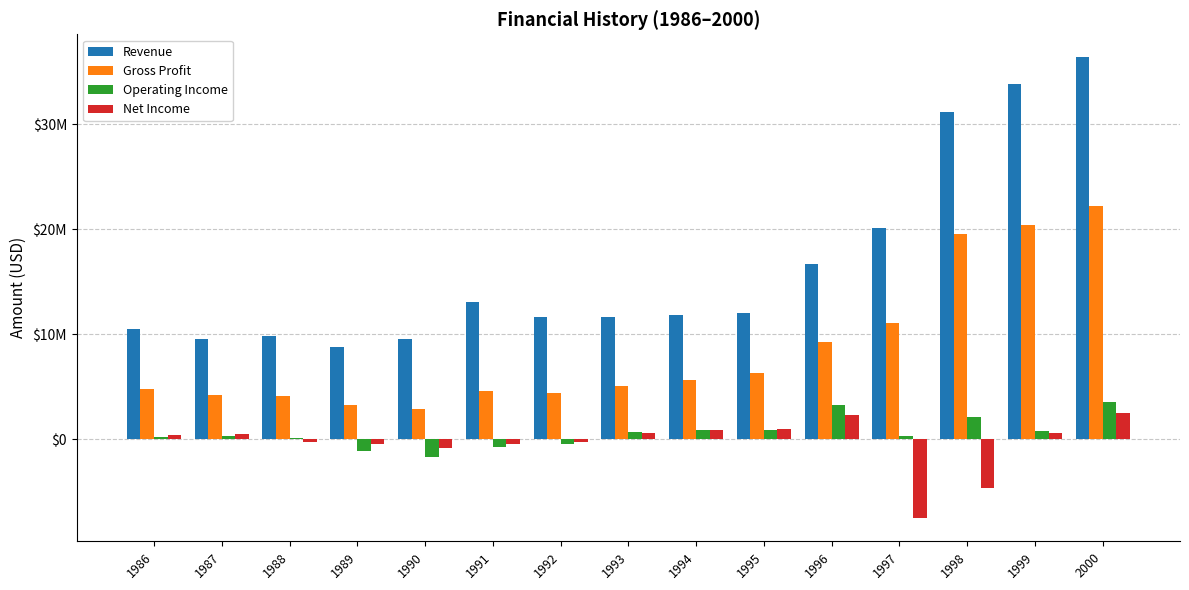

At which label does Operating Income reach its peak?

2000